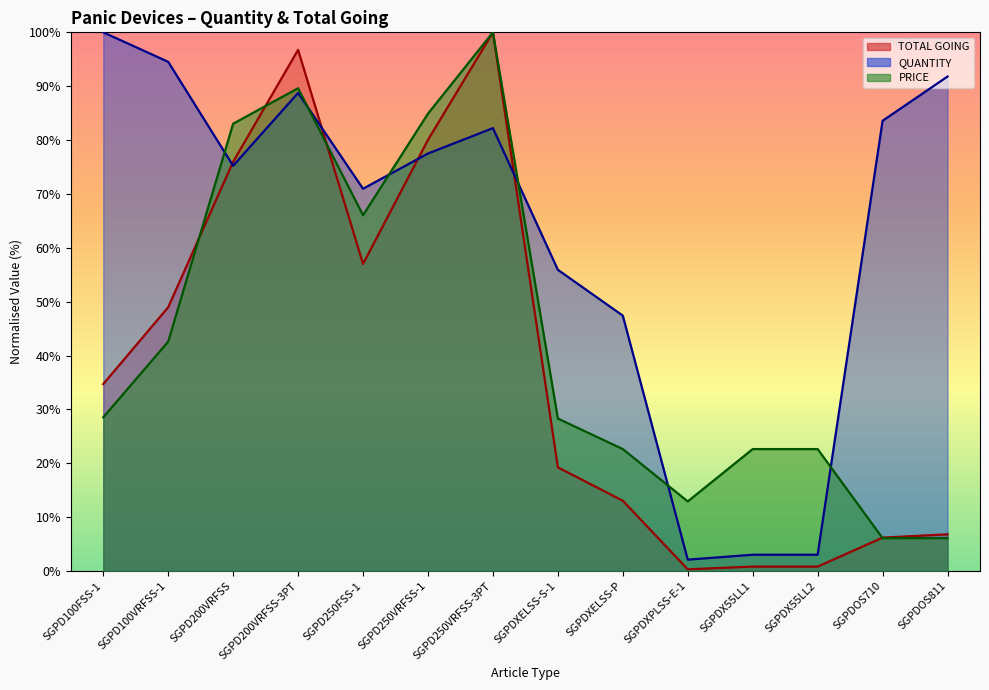

Which category has the lowest value in the TOTAL GOING series?

SGPDXPLSS-E-1